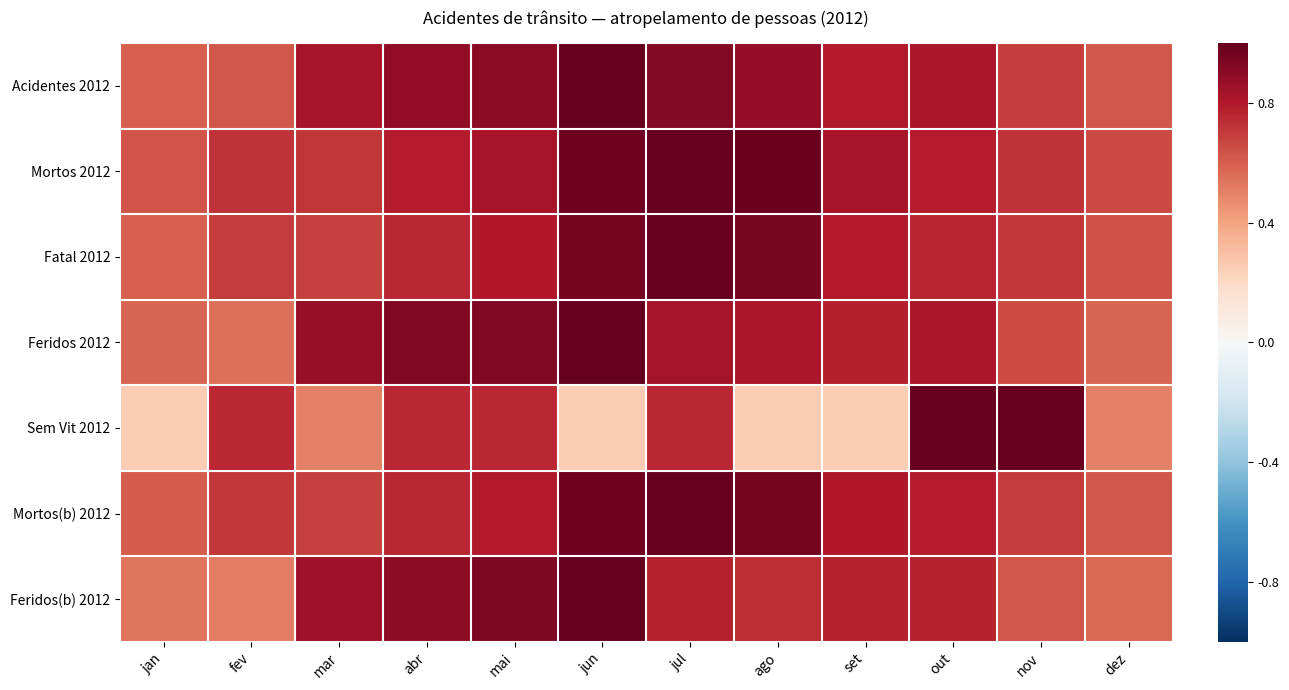

List the series in order of their peak value, lowest first.

Acidentes 2012, Mortos 2012, Fatal 2012, Feridos 2012, Sem Vit 2012, Mortos(b) 2012, Feridos(b) 2012